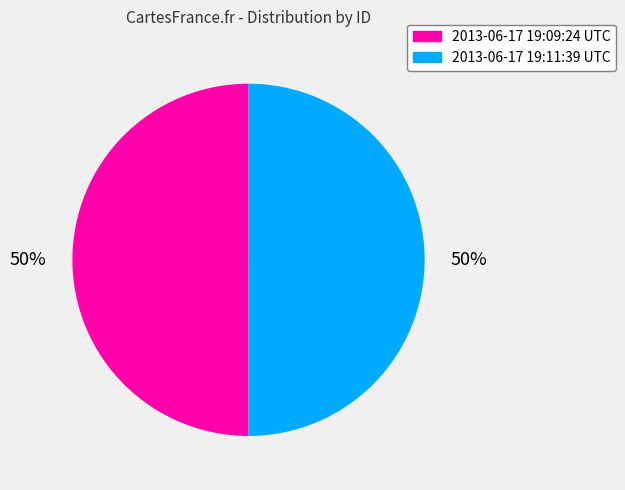

Is it true that 2013-06-17 19:09:24 UTC is 62% of the pie?

False